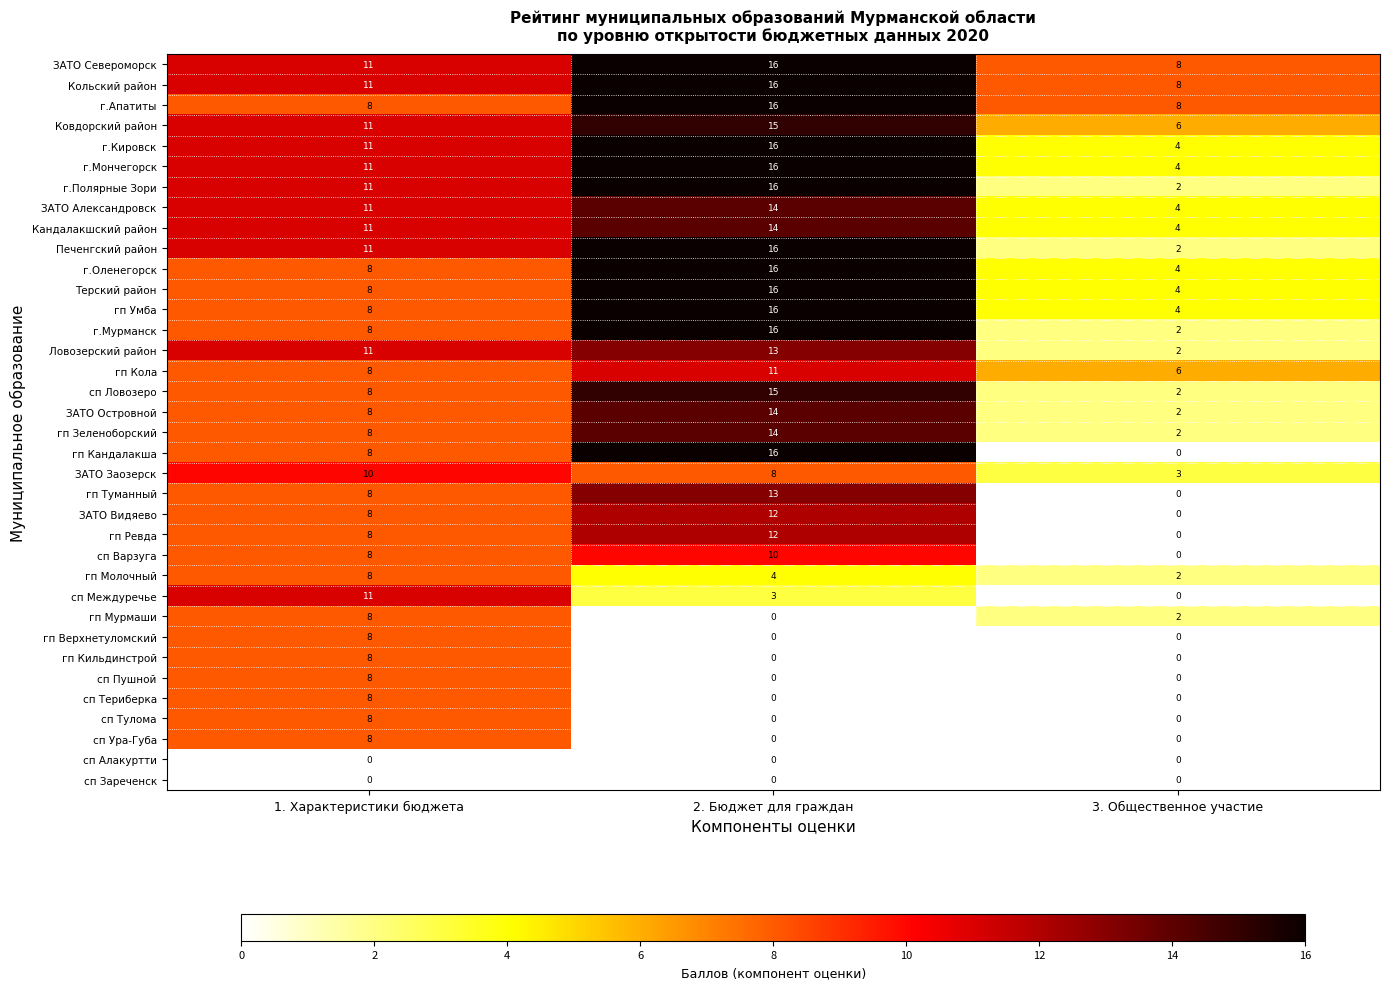

How many categories are shown in the chart?

3